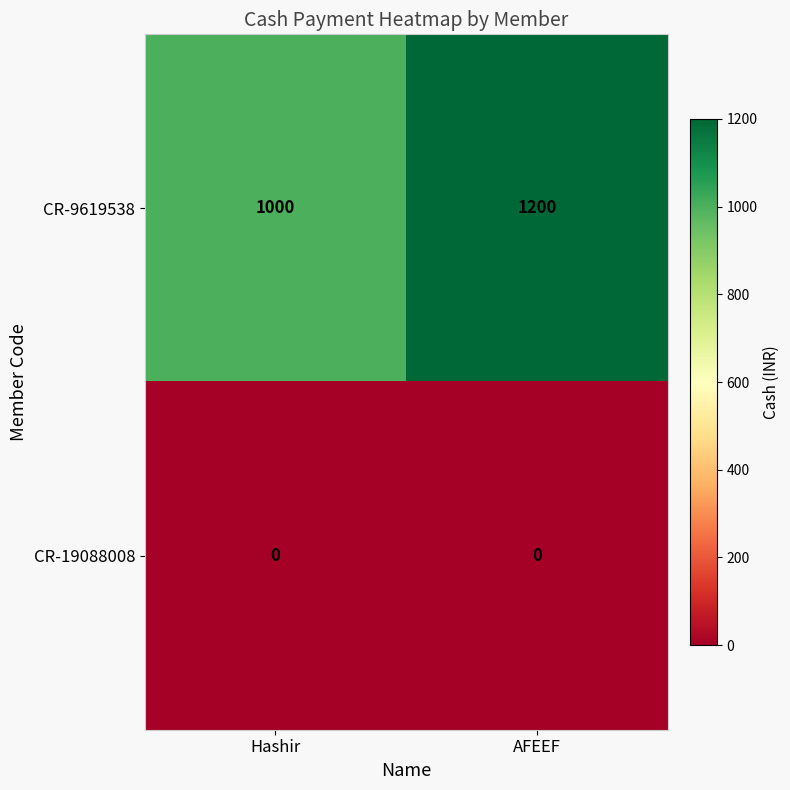

How many distinct data groups are displayed?

2